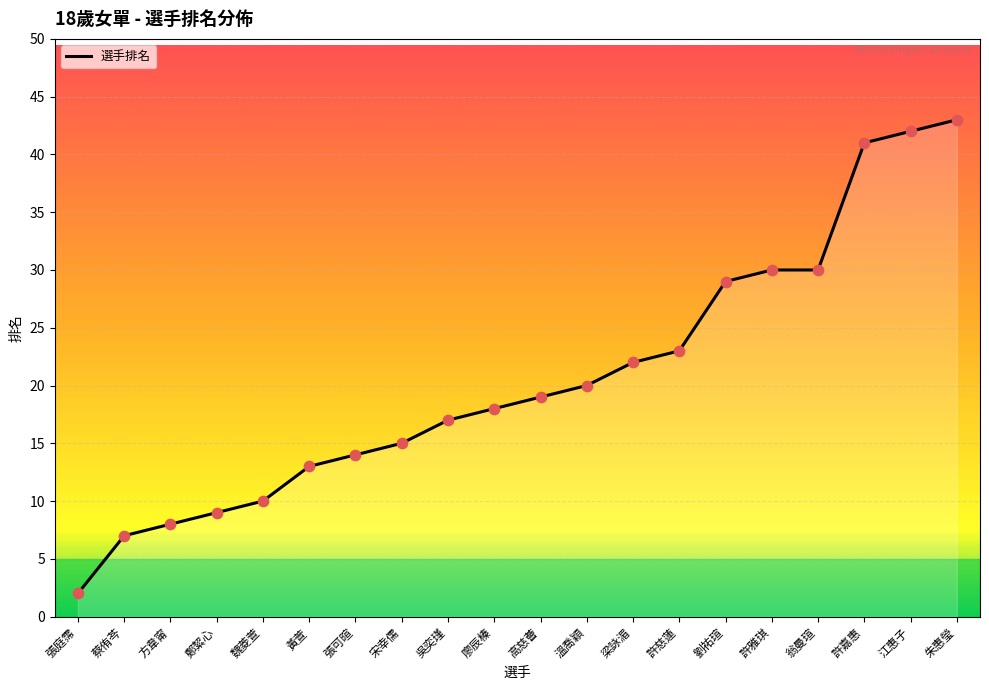

What is the ratio of the value at 翁曼瑄 to the value at 溫喬穎?

1.5